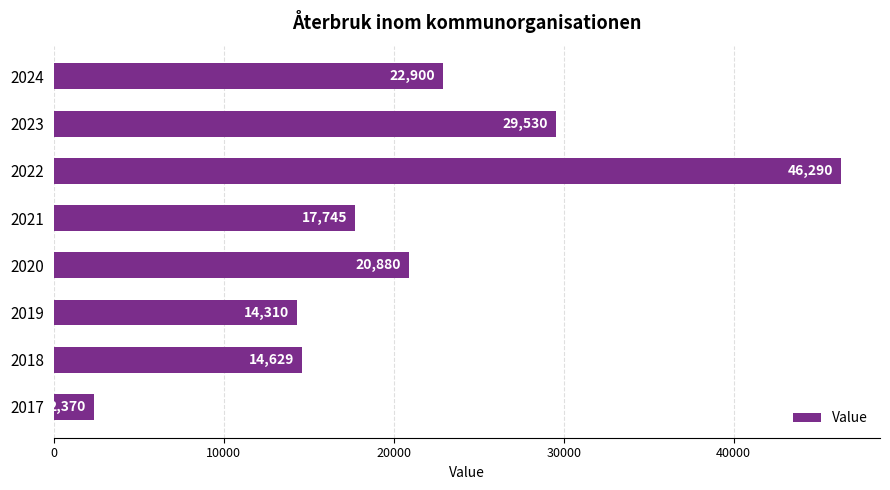

Reading bottom to top, list all the values displayed in this chart.

2017=2370	2018=14629	2019=14310	2020=20880	2021=17745	2022=46290	2023=29530	2024=22900